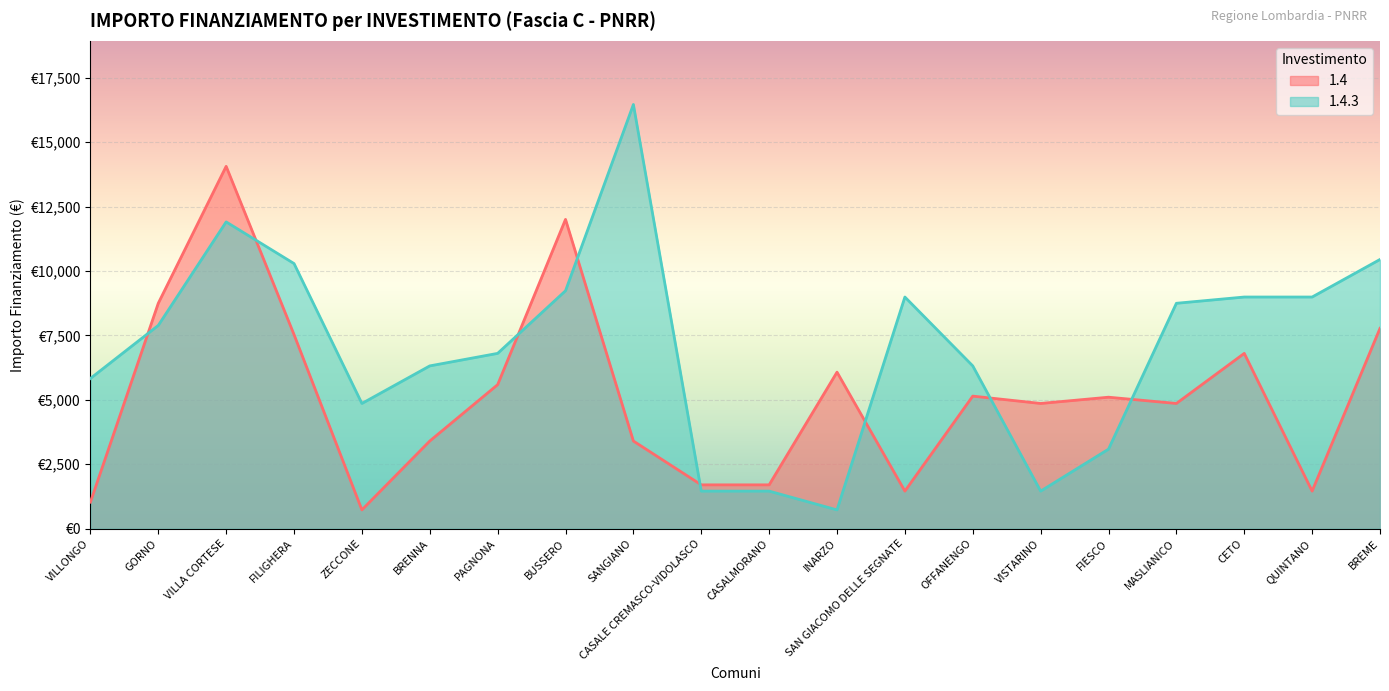

How many values in the 1.4 series are below 5103?

10